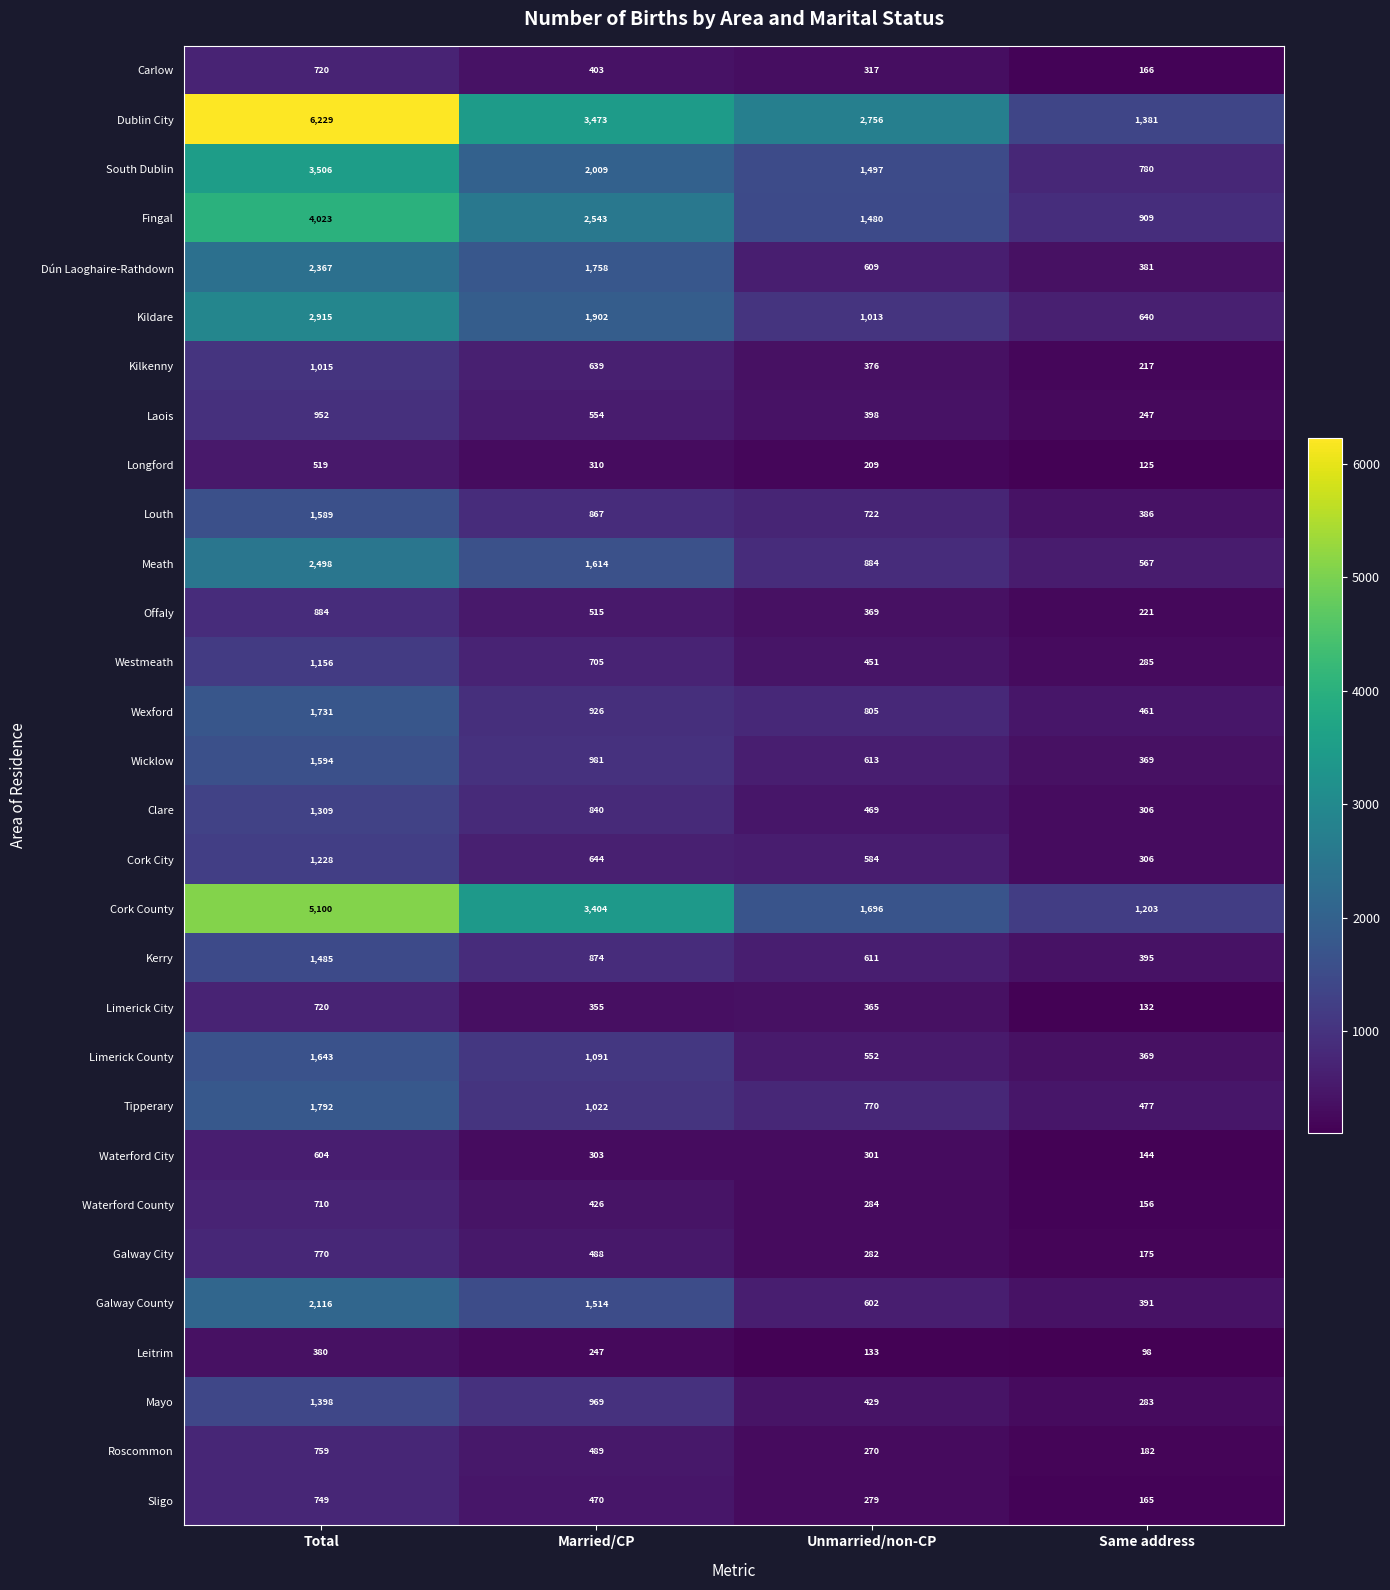

What is the sum of the Waterford County values at Same address and Unmarried/non-CP?

440